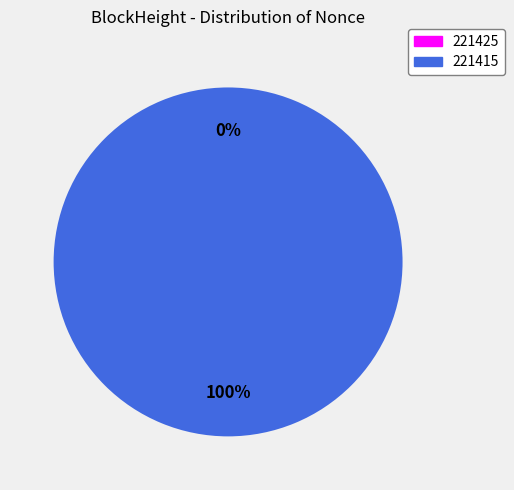

True or false: 221425 accounts for 1% of the total.

False